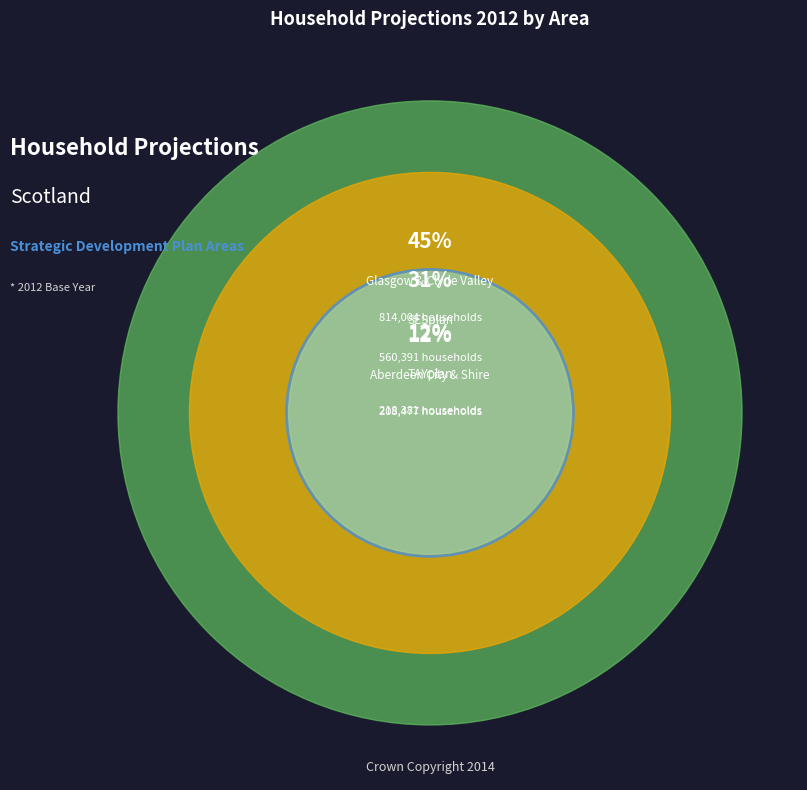

Count the number of slices in the pie.

4